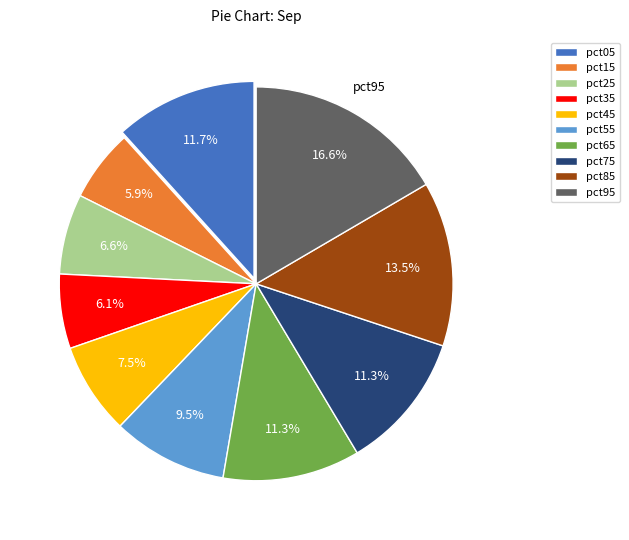

Is the sum of pct75 and pct15 greater than half?

No